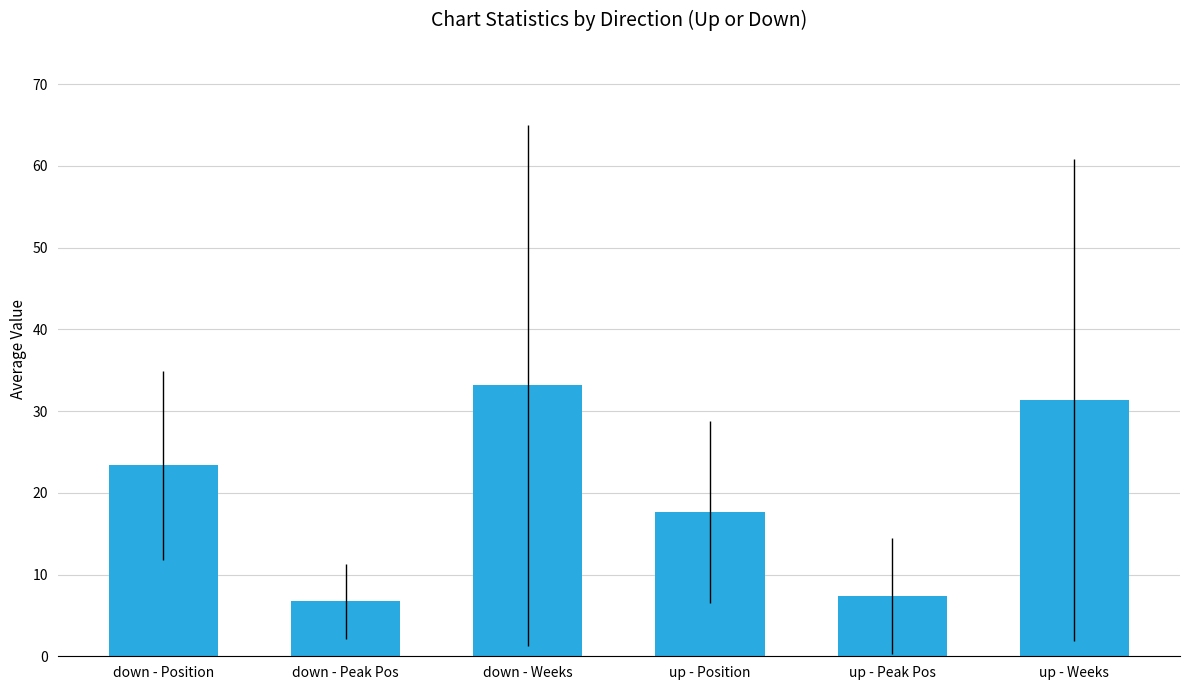

The chart shows a value of 4.0 at up - Peak Pos. True or false?

False